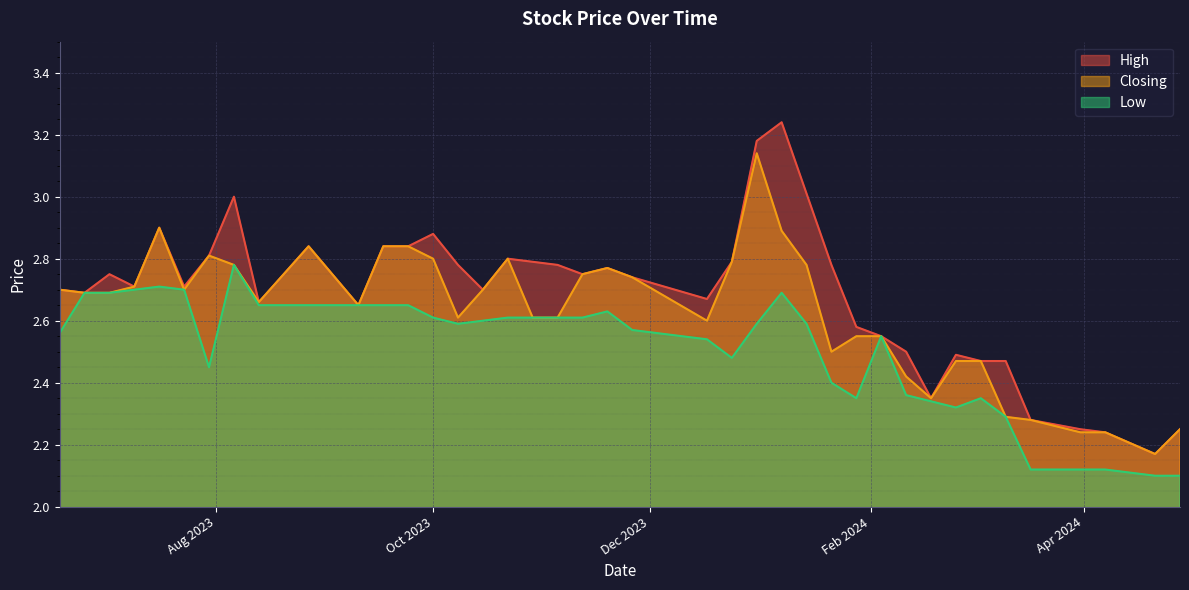

What is the approximate value of Closing at 19/11/2023?

2.8